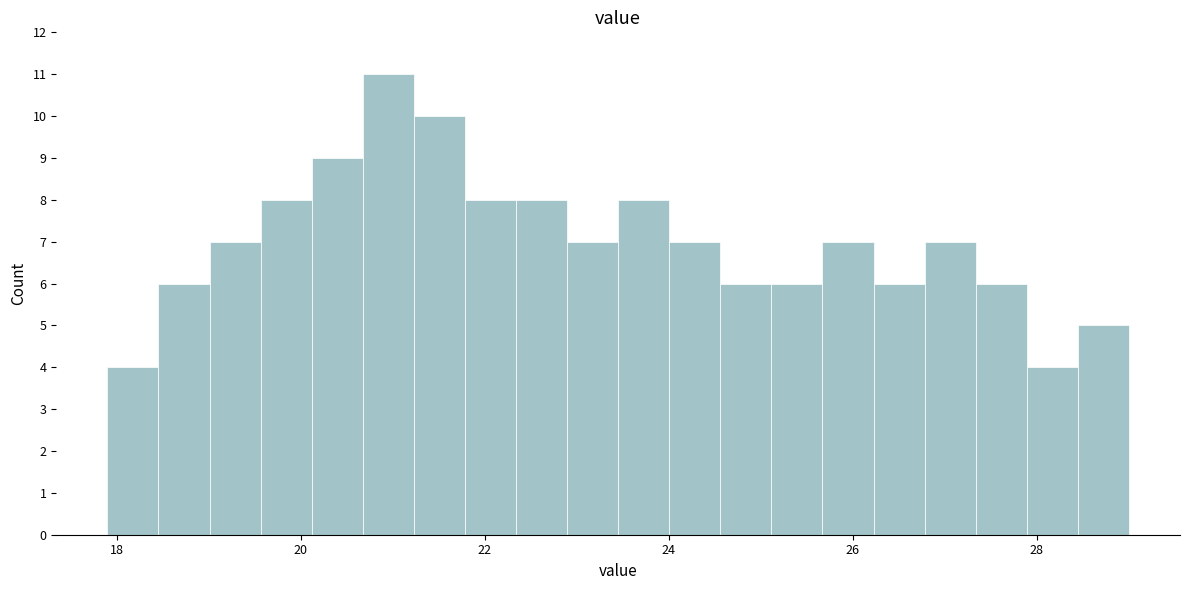

Read against the x-axis, roughly where is the centre of the tallest bar?

21.0